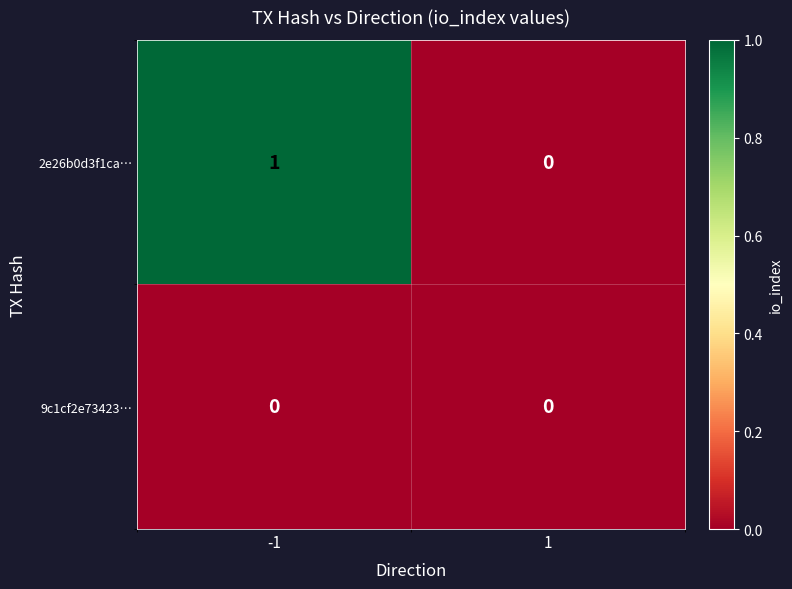

Reading left to right, list all the values displayed in this chart.

2e26b0d3f1ca…: 1	0
9c1cf2e73423…: 0	0